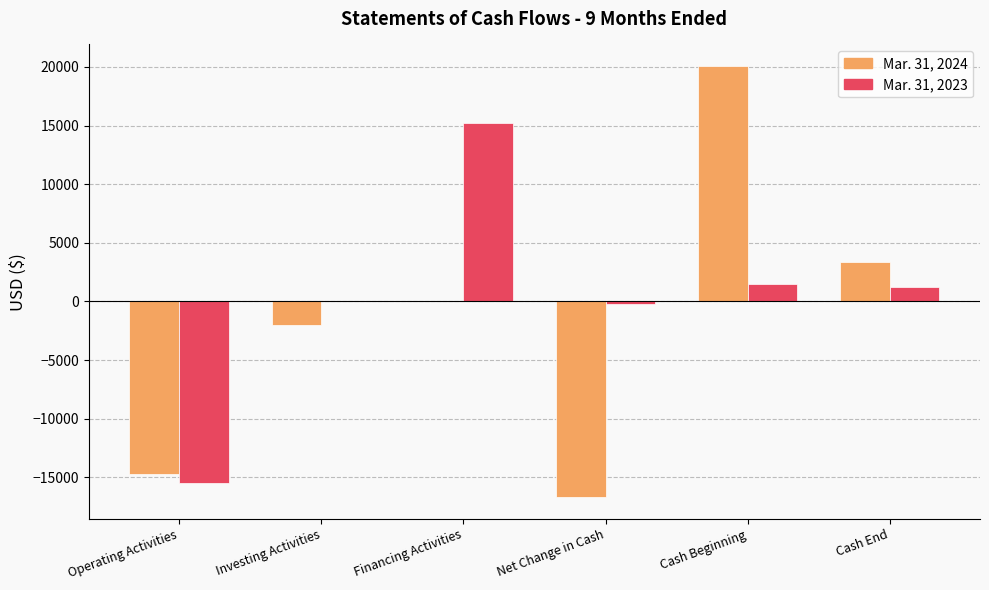

Is it true that Mar. 31, 2023 equals 0 at Investing Activities?

True